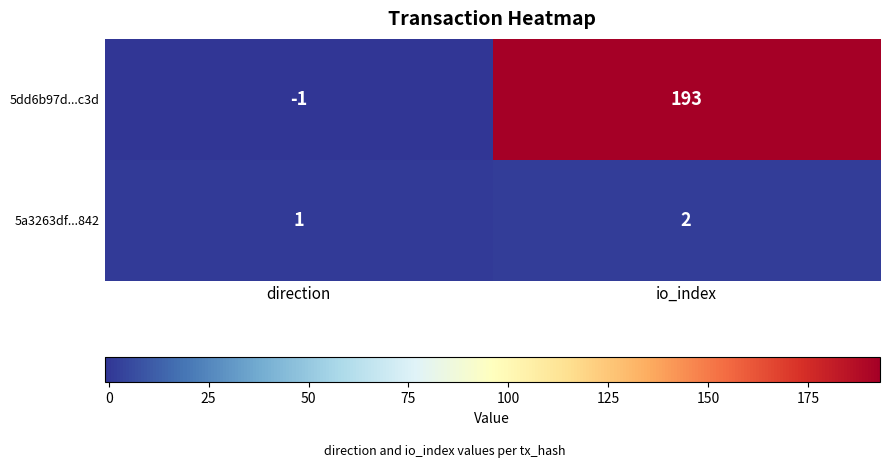

What is the difference between the highest and lowest values at io_index?

191